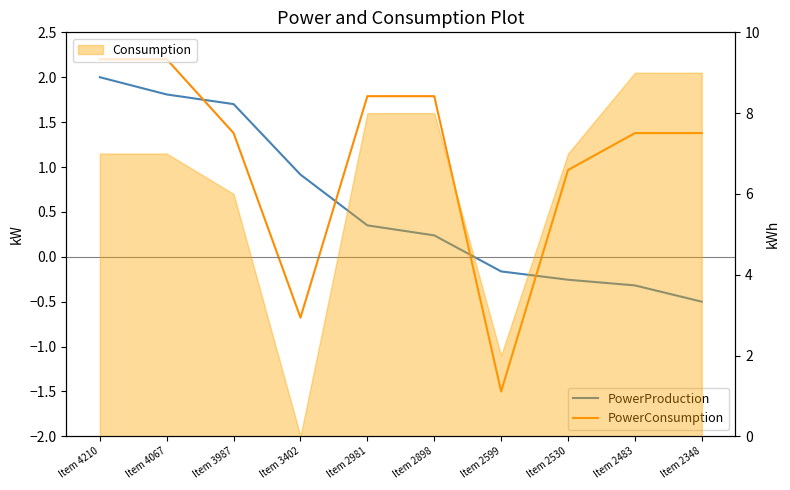

What is the spread (max minus min) of values at Item 2599?

1.3